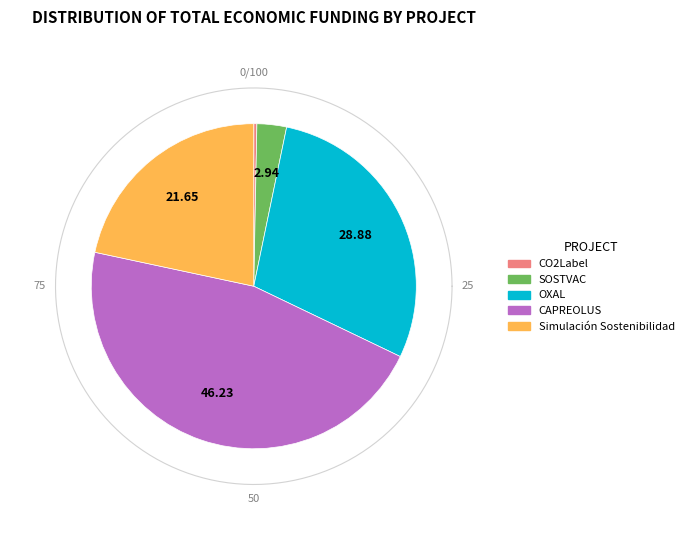

To the nearest percent, what percentage of the pie is Simulación Sostenibilidad?

22%